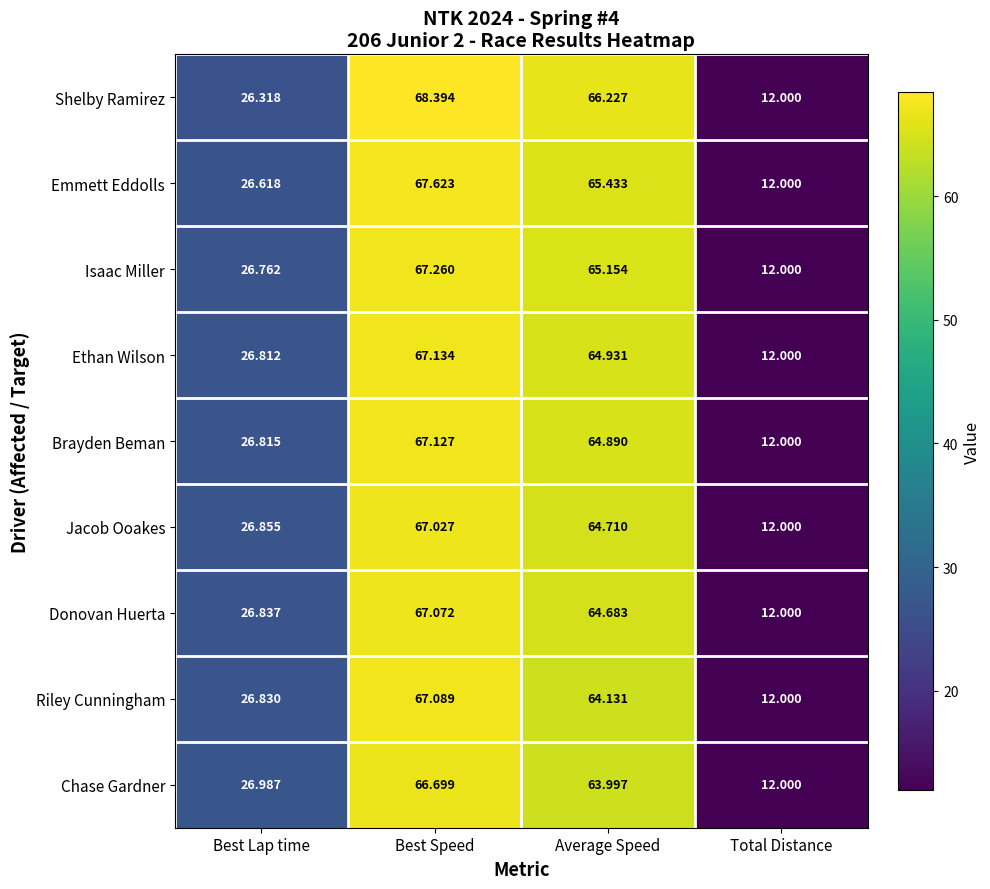

Which category has the lowest value in the Ethan Wilson series?

Total Distance